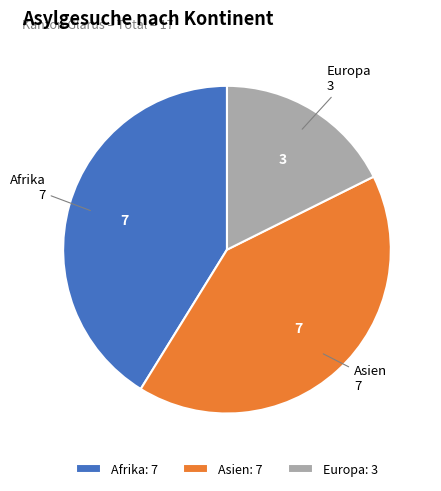

True or false: Asien accounts for 36% of the total.

False